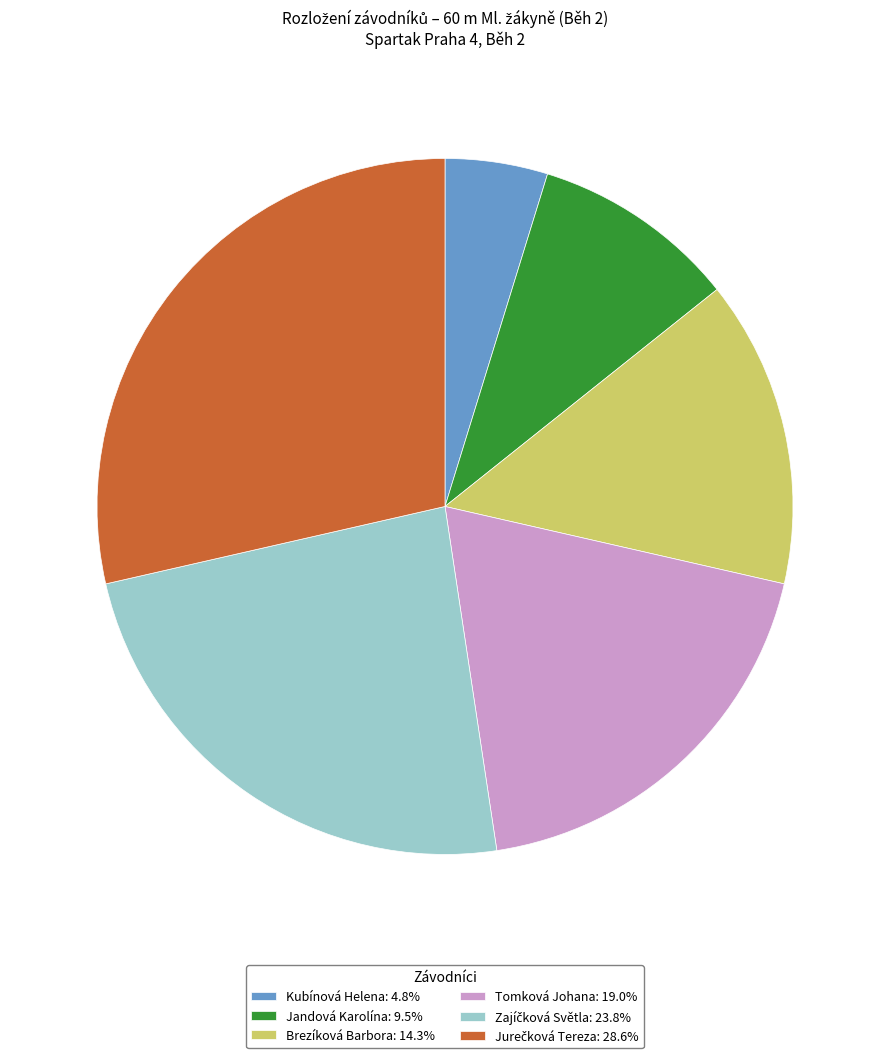

Which slice is the smallest?

Kubínová Helena